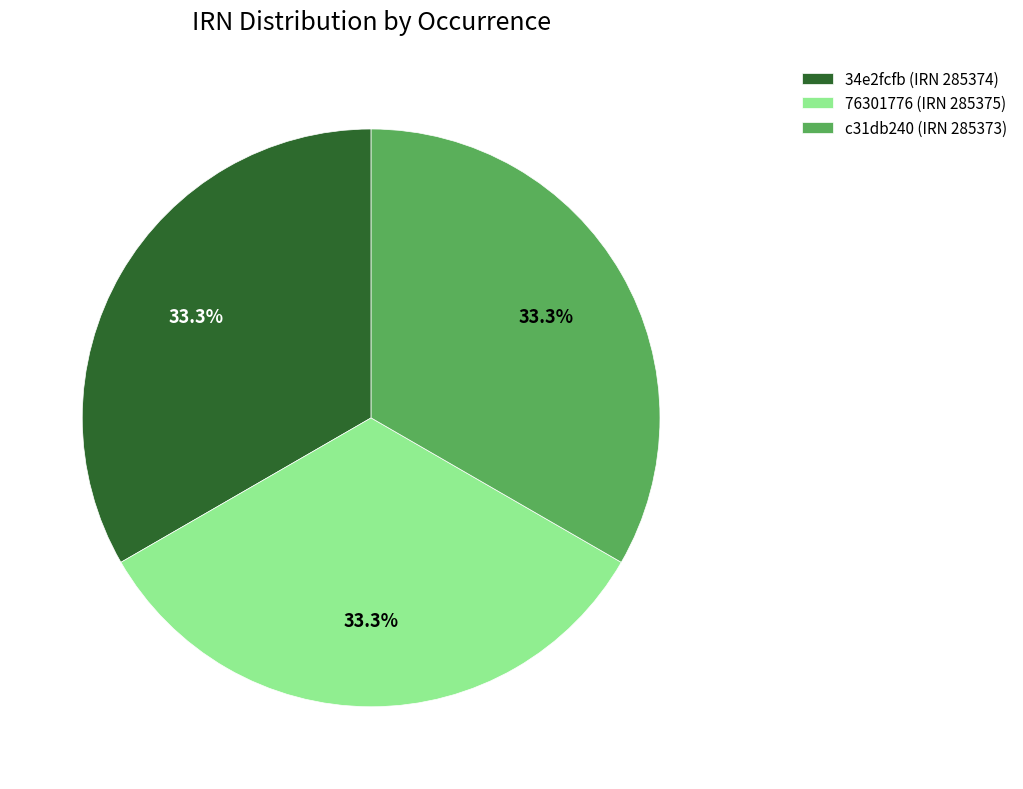

Is it true that 34e2fcfb (IRN 285374) is 19% of the pie?

False